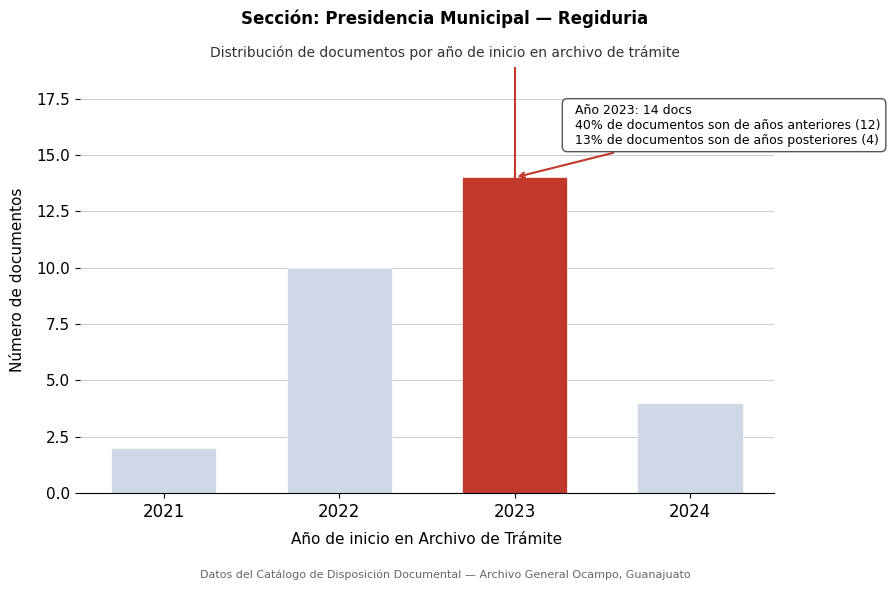

Reading left to right, list all the values displayed in this chart.

2	10	14	4